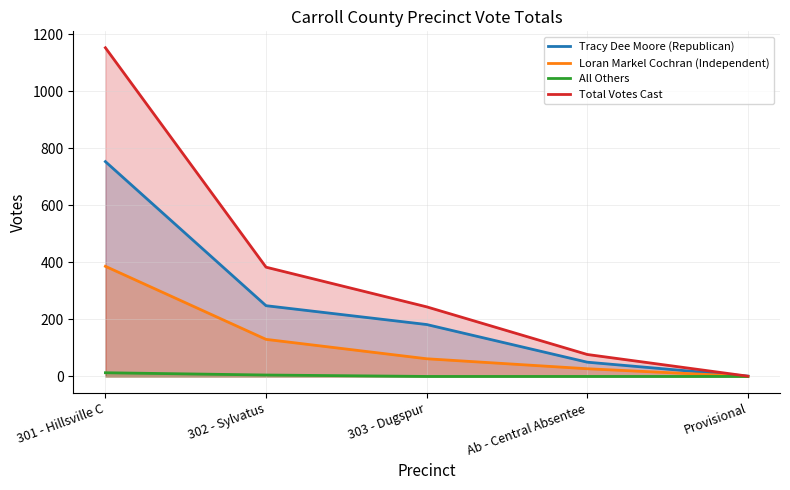

Reading right to left, what are all the values shown in this chart?

Tracy Dee Moore (Republican): Provisional=1	Ab - Central Absentee=50	303 - Dugspur=182	302 - Sylvatus=248	301 - Hillsville C=753
Loran Markel Cochran (Independent): Provisional=0	Ab - Central Absentee=27	303 - Dugspur=62	302 - Sylvatus=130	301 - Hillsville C=386
All Others: Provisional=0	Ab - Central Absentee=0	303 - Dugspur=0	302 - Sylvatus=5	301 - Hillsville C=13
Total Votes Cast: Provisional=1	Ab - Central Absentee=77	303 - Dugspur=244	302 - Sylvatus=383	301 - Hillsville C=1152